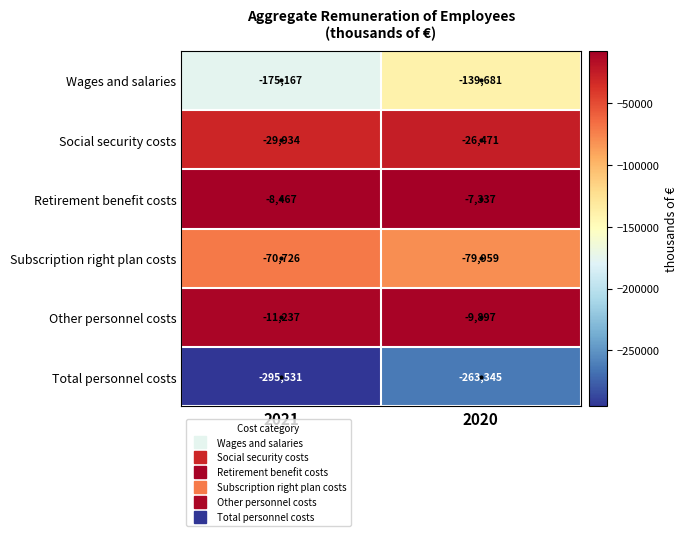

Which label corresponds to the smallest value in the chart?

2021